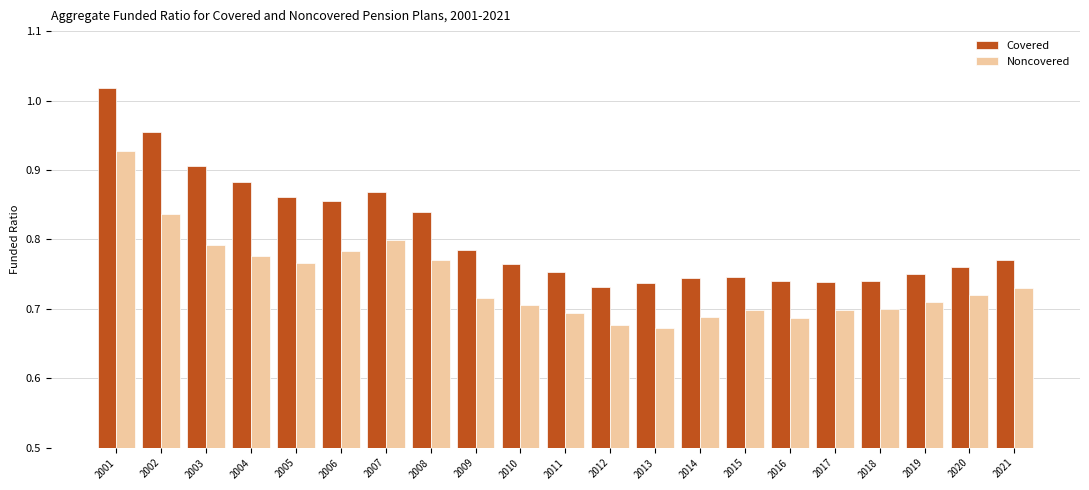

What are all the series names shown in the legend?

Covered, Noncovered